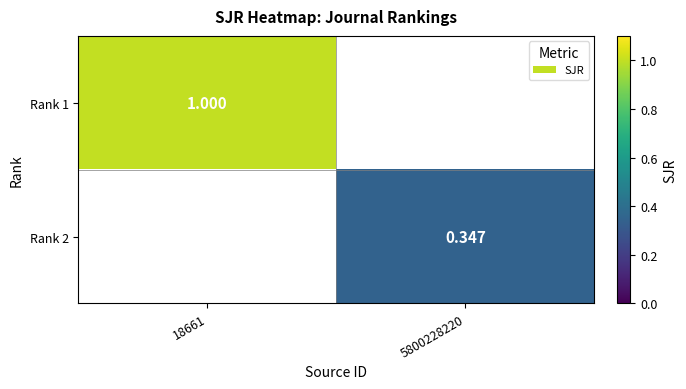

Is the value of Rank 1 at 18661 greater than the value of Rank 2 at 18661?

No